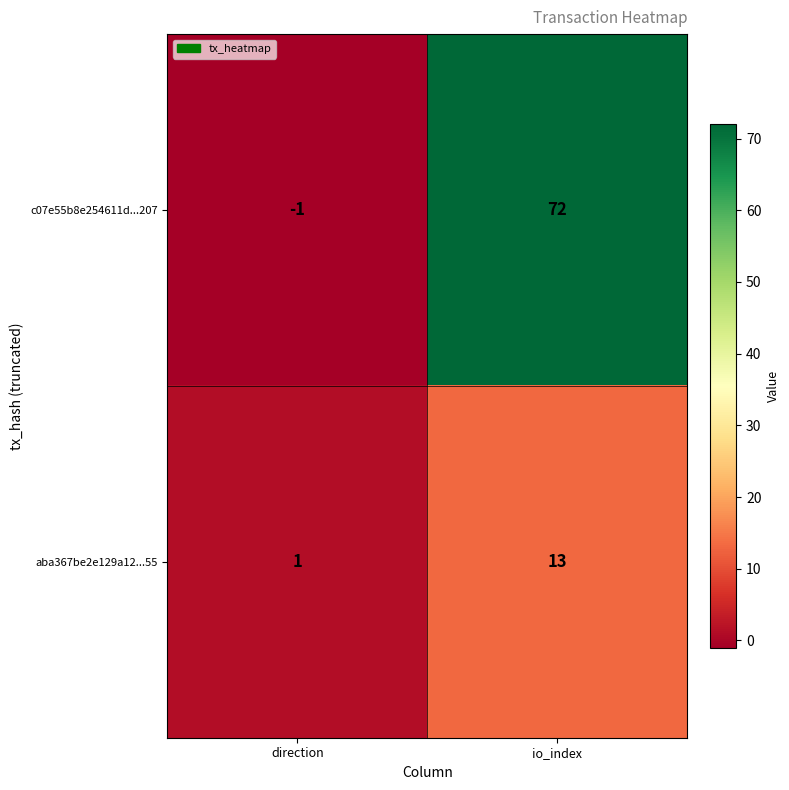

At how many categories does at least one series exceed 22?

1